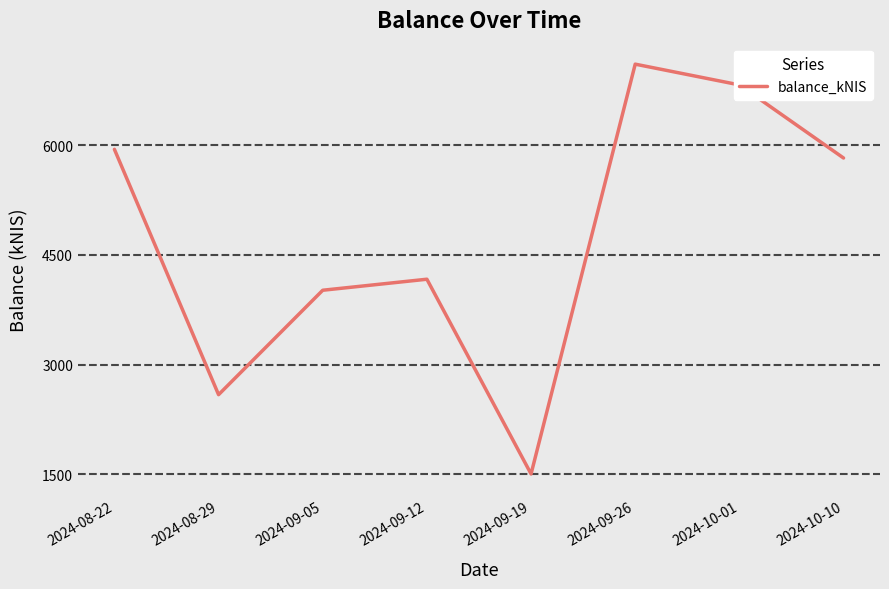

Reading left to right, what are all the values shown in this chart?

2024-08-22=5943.6	2024-08-29=2589.5	2024-09-05=4017.2	2024-09-12=4167.8	2024-09-19=1505.7	2024-09-26=7107.9	2024-10-01=6824.4	2024-10-10=5824.9